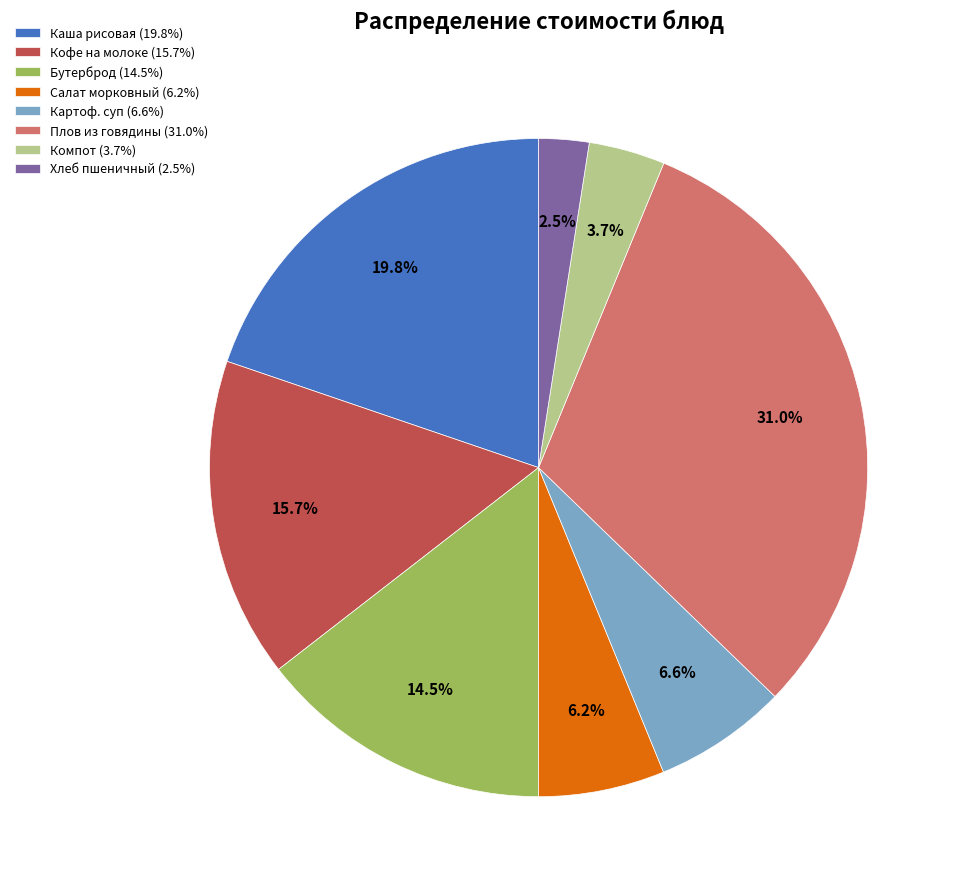

What is the smallest slice in the pie chart?

Хлеб пшеничный (2.5%)